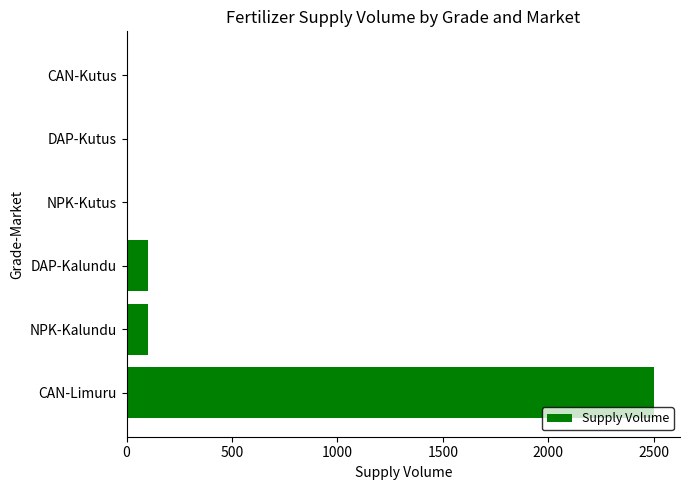

What is the approximate value at DAP-Kalundu?

100